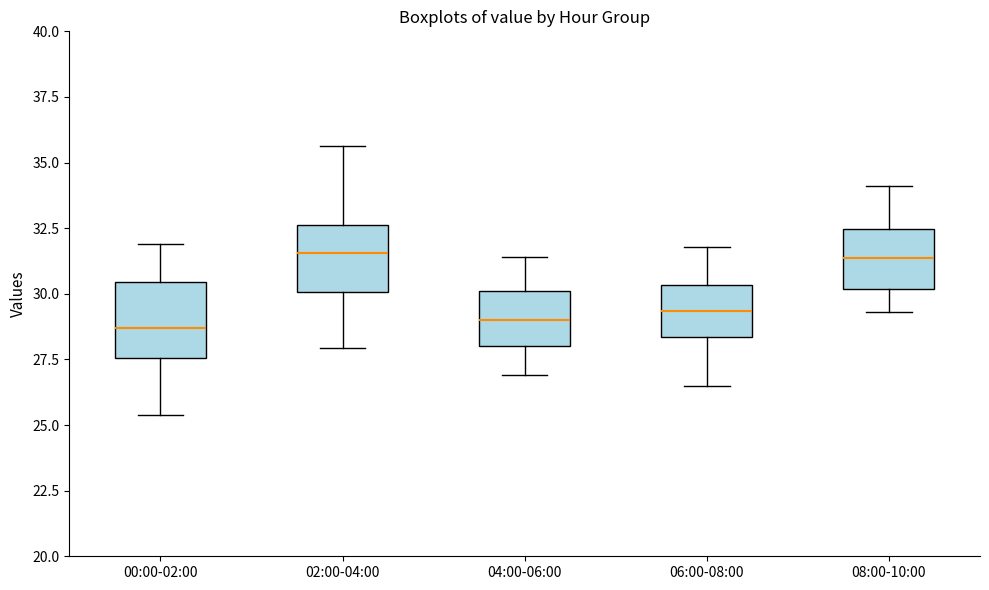

Reading left to right, read every box against the y-axis: the position of its median line, the range the box covers, and the ends of its whiskers. The values are not printed on the chart, so give them approximately, as read against the axis.

00:00-02:00: median 28.5, box 27.5 to 30.5, whiskers 25.5 to 32.0
02:00-04:00: median 31.5, box 30.0 to 32.5, whiskers 28.0 to 35.5
04:00-06:00: median 29.0, box 28.0 to 30.0, whiskers 27.0 to 31.5
06:00-08:00: median 29.5, box 28.5 to 30.5, whiskers 26.5 to 32.0
08:00-10:00: median 31.5, box 30.0 to 32.5, whiskers 29.5 to 34.0